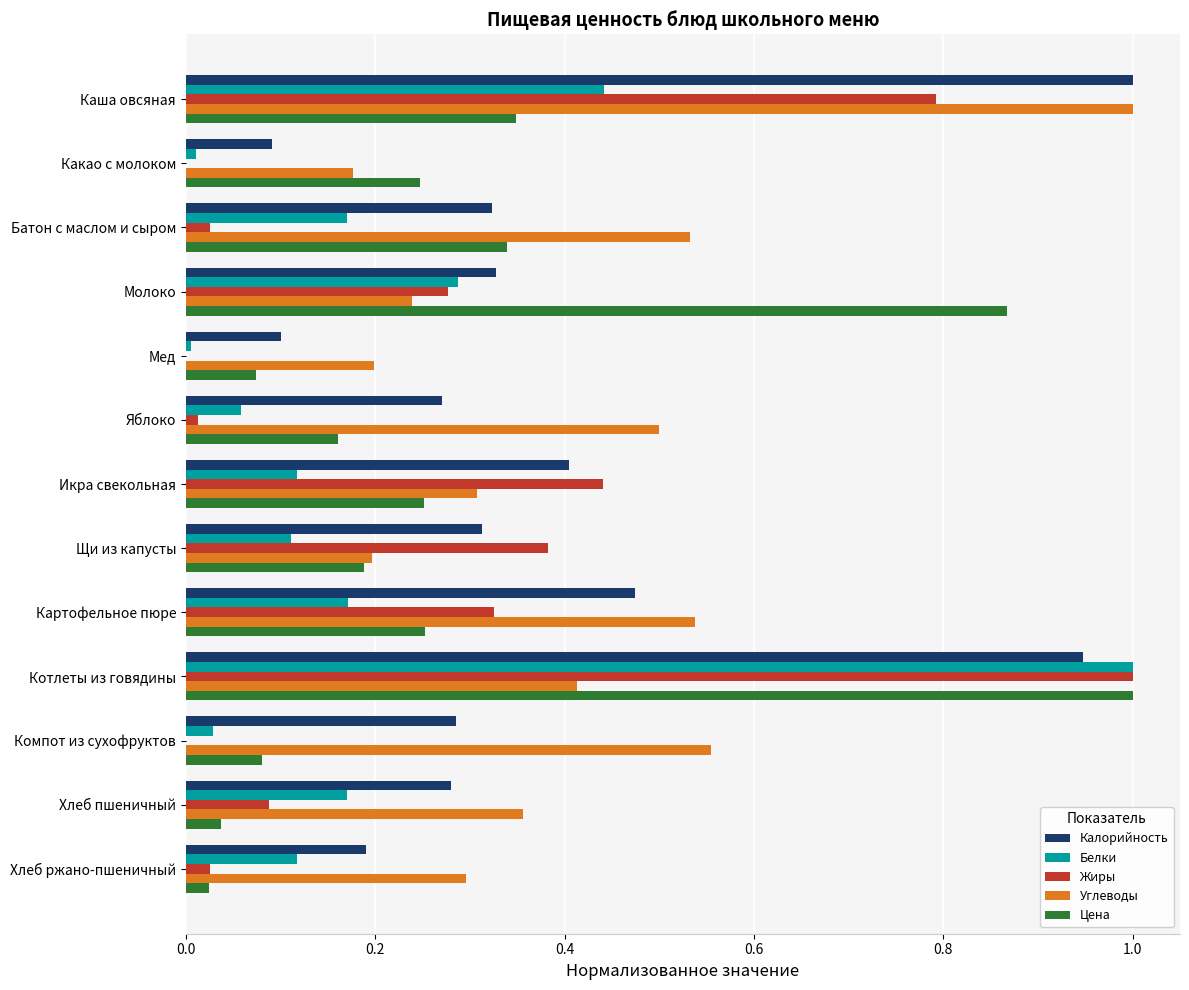

How many Углеводы values are between 0 and 1?

13